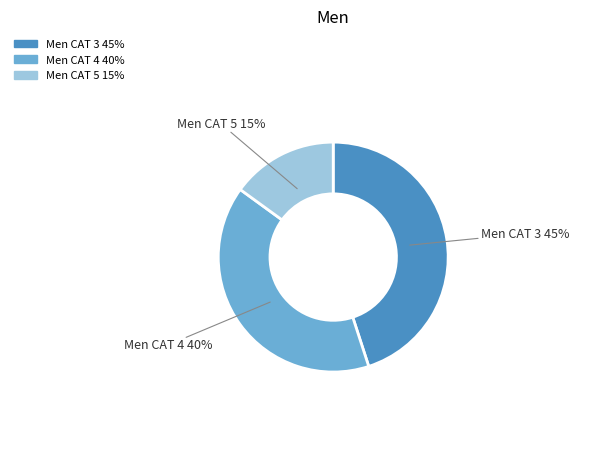

What is the ratio of the value at Men CAT 3 to the value at Men CAT 4?

1.1